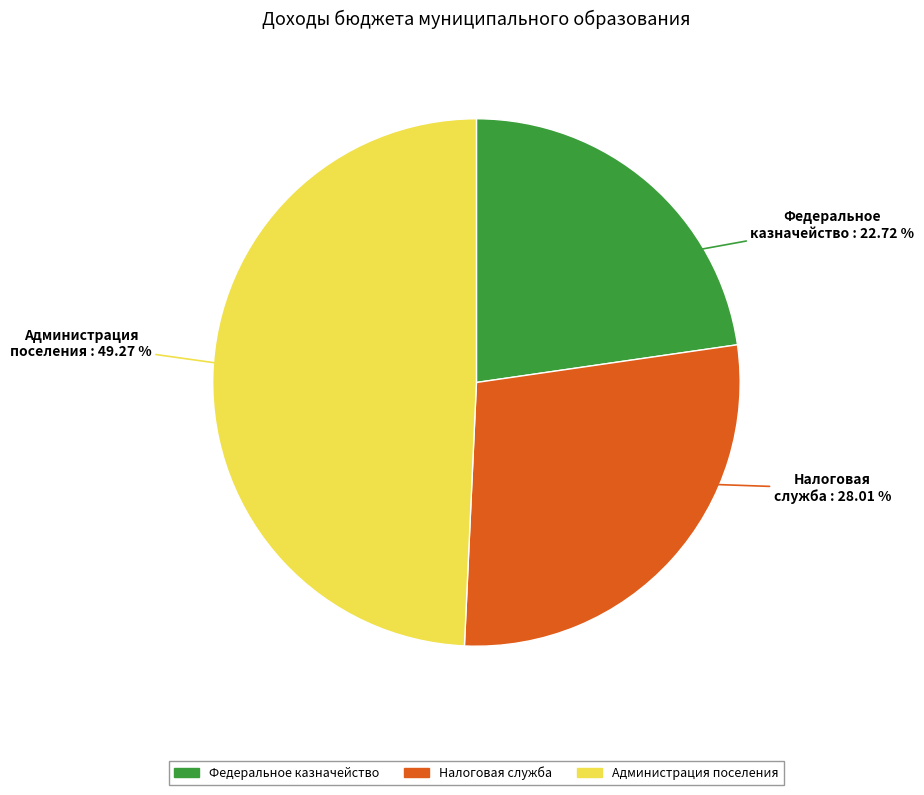

Does any single category account for the majority?

No